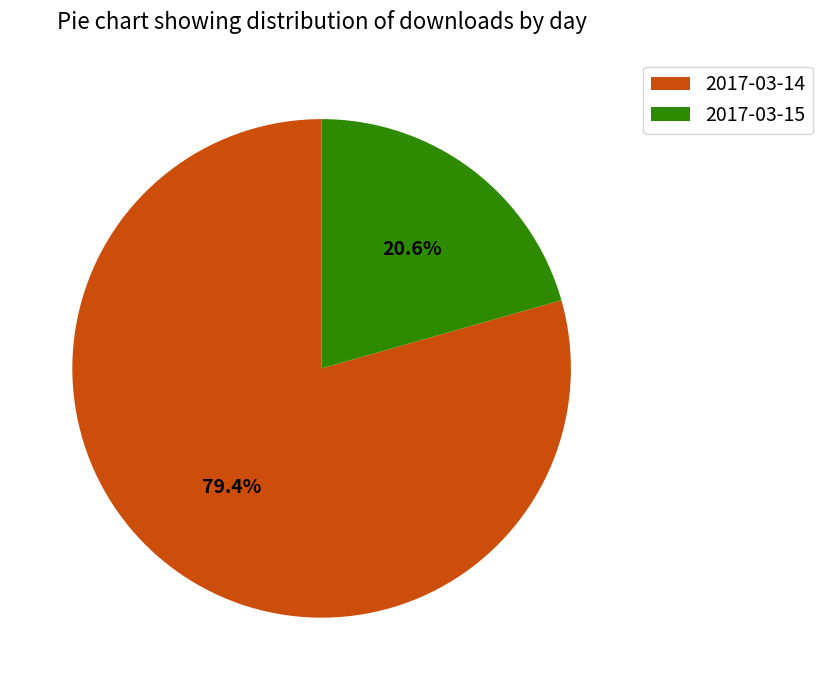

Which has a higher value, 2017-03-15 or 2017-03-14?

2017-03-14